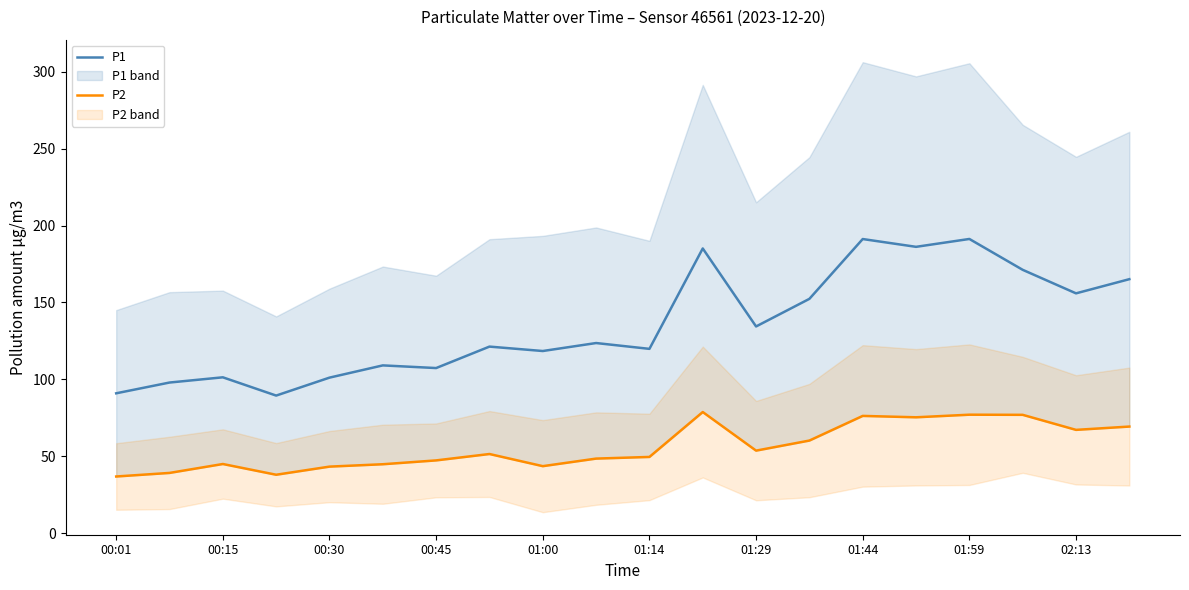

The P1 series shows 101.1 at 00:30. True or false?

True